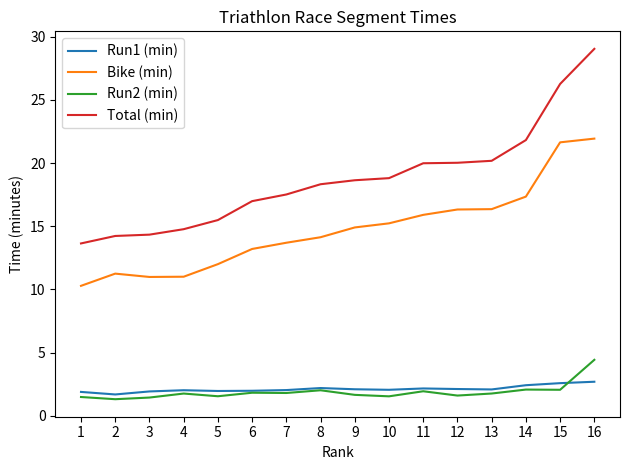

Which category has the highest value across all series?

16